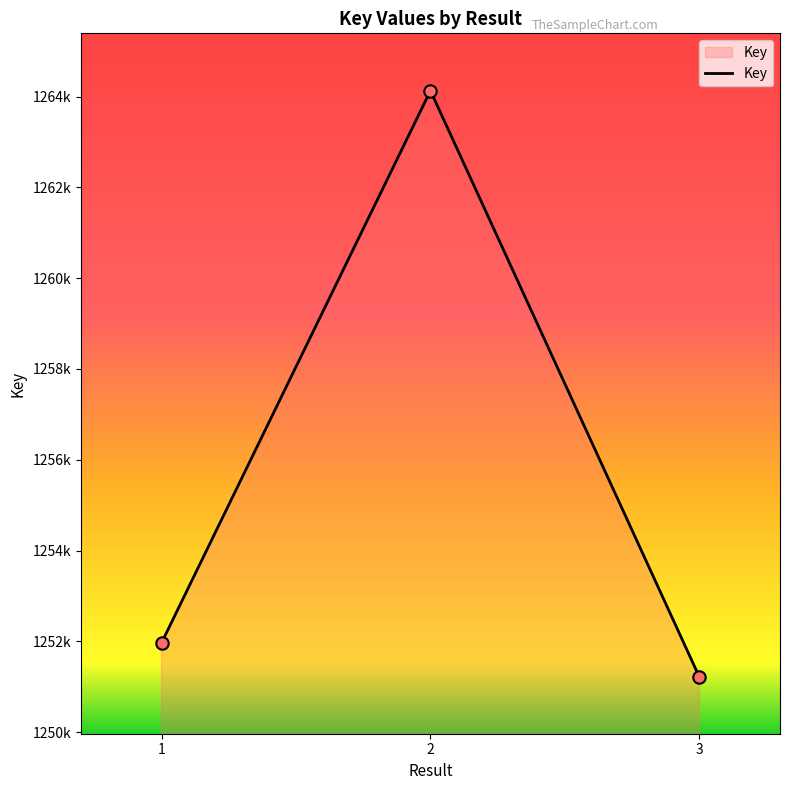

Approximately how many times larger is the value at 2 compared to 1?

1.0